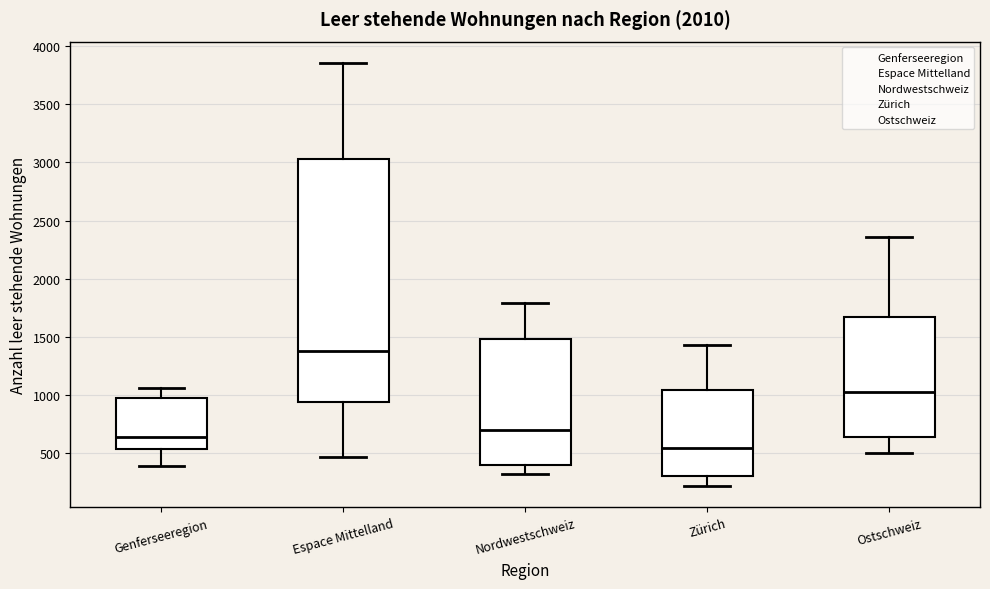

Which box's median line is the lowest?

Zürich